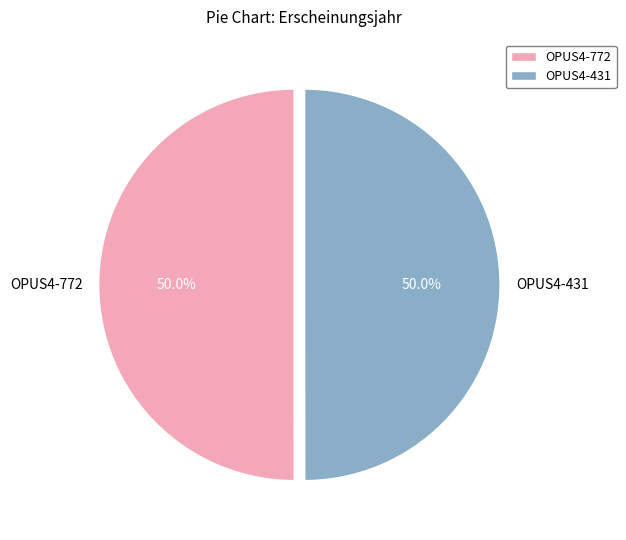

To the nearest percent, what portion does OPUS4-431 represent?

50%